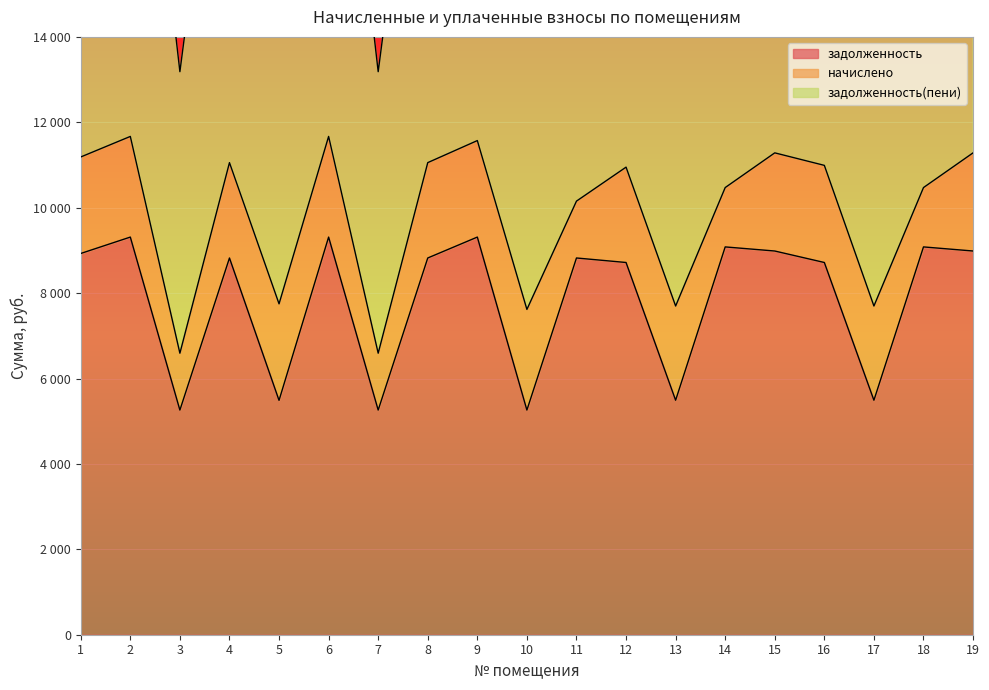

What is the difference between the задолженность(пени) values at 12 and 5?

3307.1